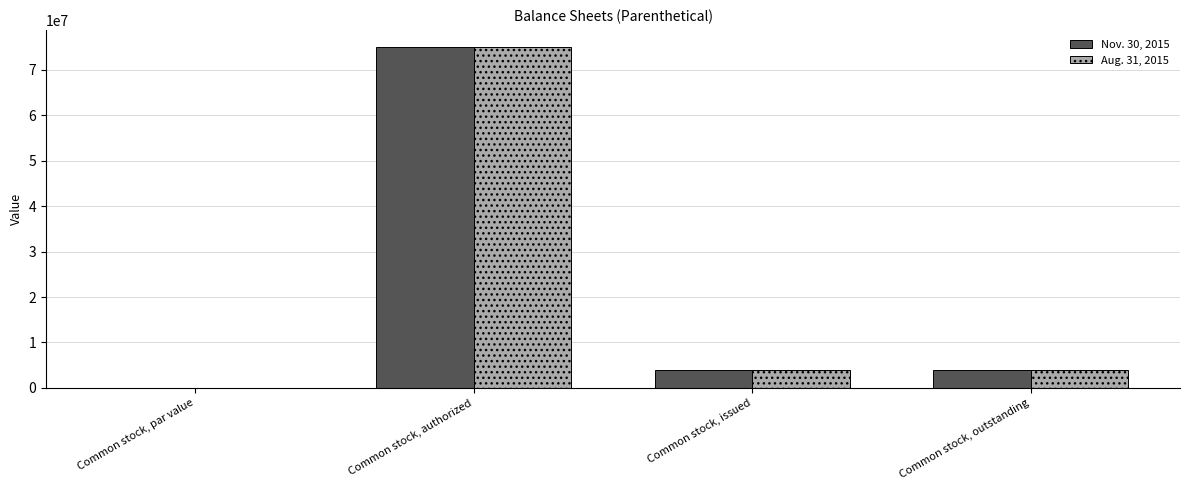

Is the value of Aug. 31, 2015 at Common stock, par value greater than the value of Nov. 30, 2015 at Common stock, issued?

No